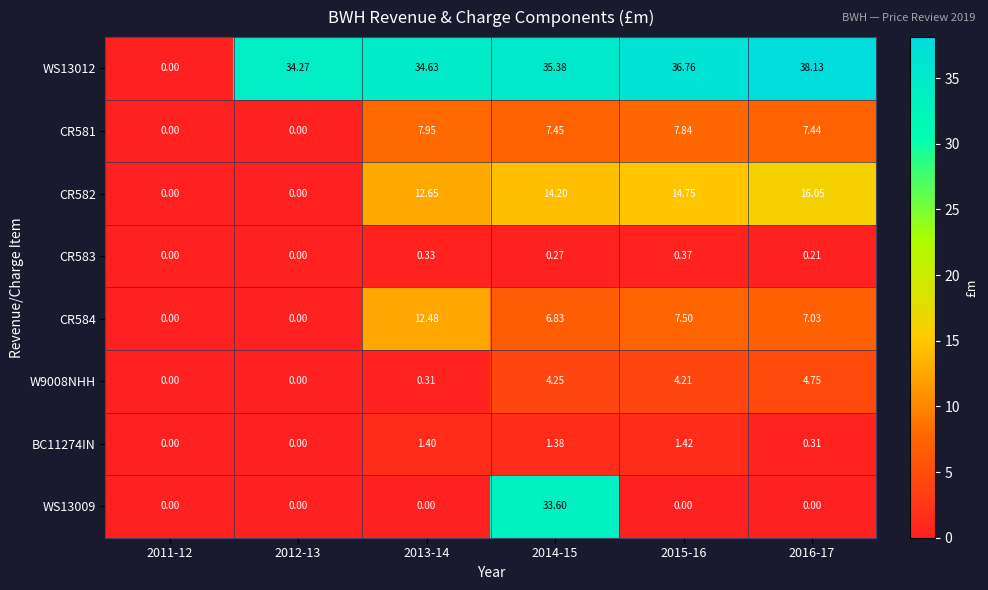

Is the value of CR581 at 2011-12 greater than the value of BC11274IN at 2014-15?

No